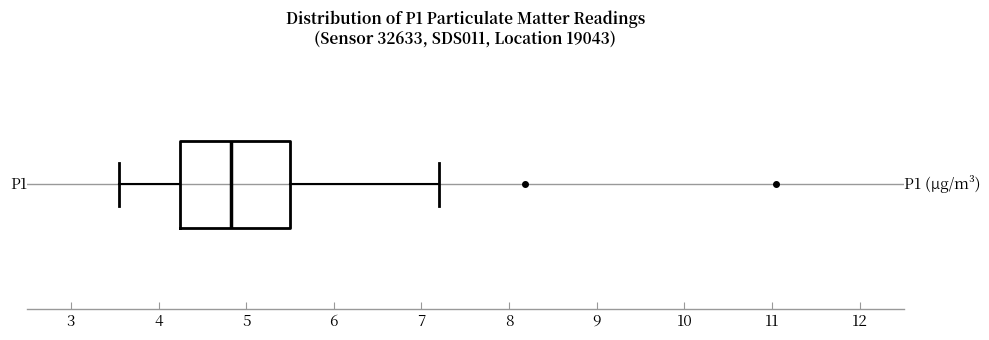

Read this box plot against the x-axis: the position of the median line, the range covered by the box, and the ends of both whiskers. The values are not printed on the chart, so give them approximately, as read against the axis.

median 4.8, box 4.3 to 5.5, whiskers 3.6 to 7.2